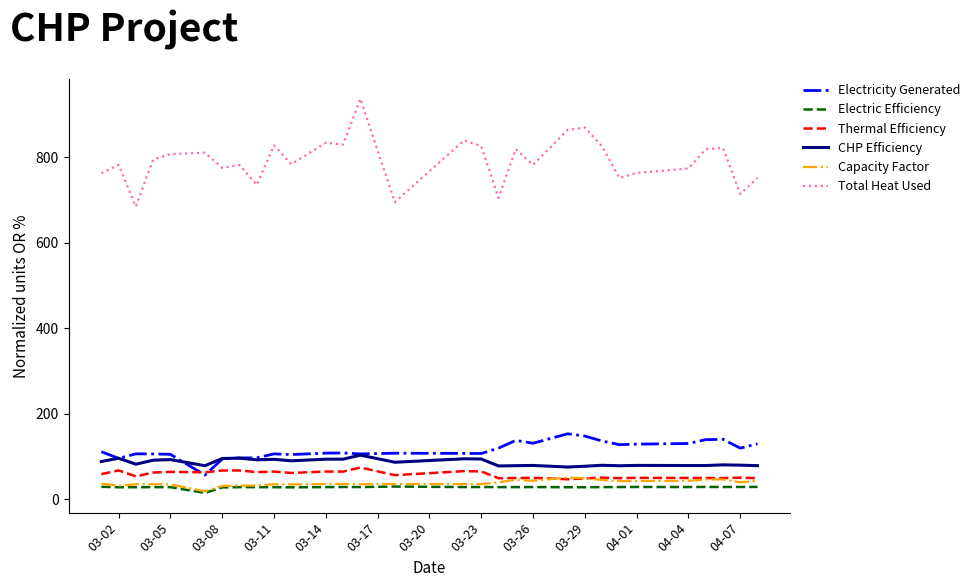

Which series has the largest range (max minus min)?

Total Heat Used